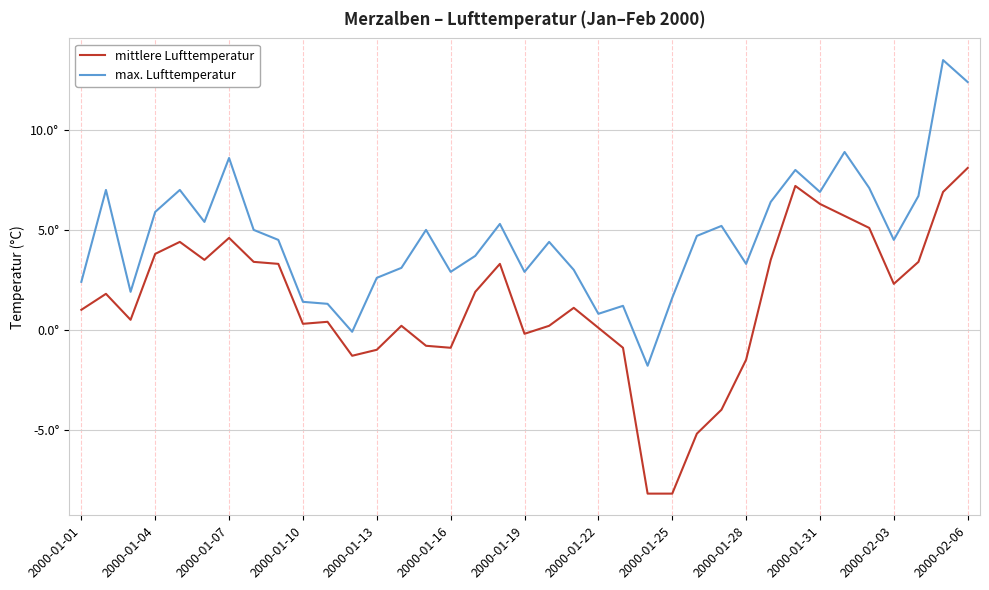

What are all the series names shown in the legend?

mittlere Lufttemperatur, max. Lufttemperatur